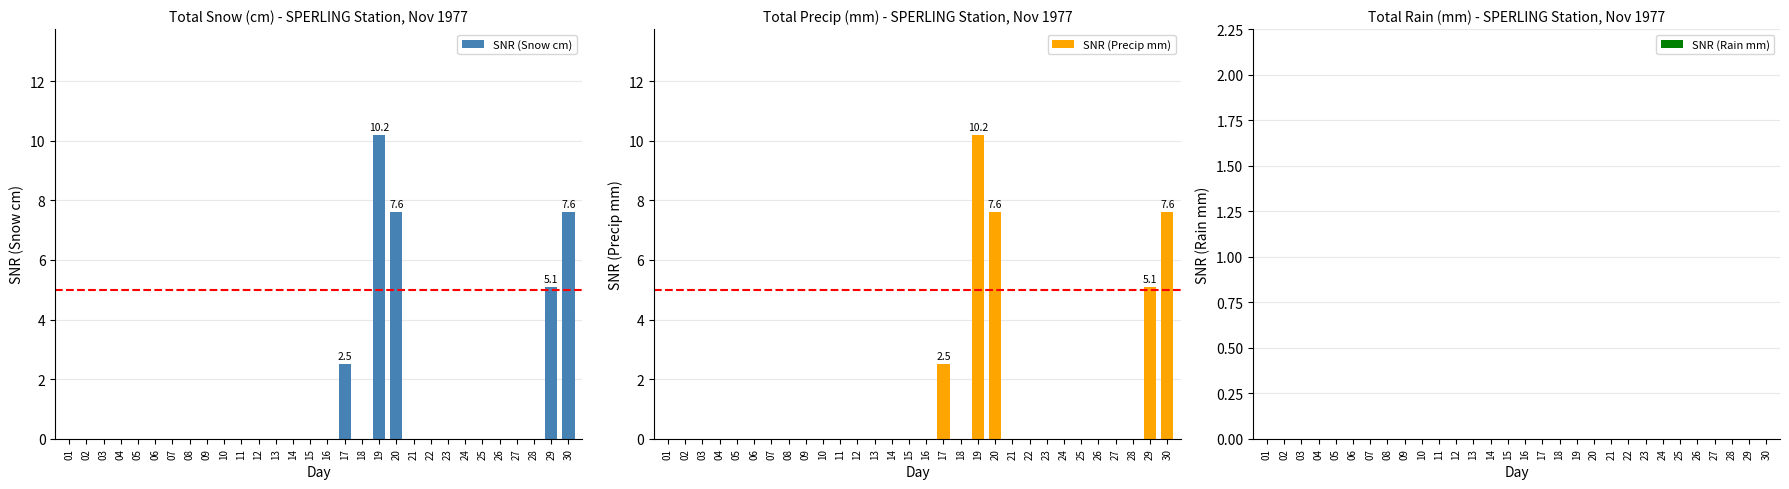

True or false: SNR (Snow cm) has a value of -3.9 at 16.

False